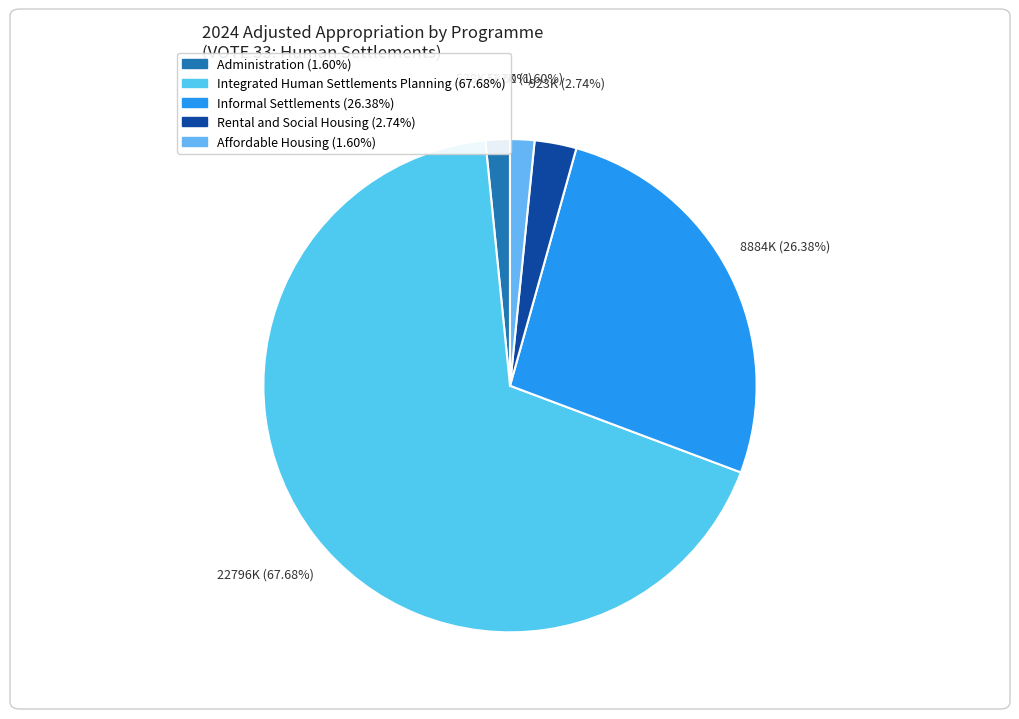

How many segments does this pie chart have?

5